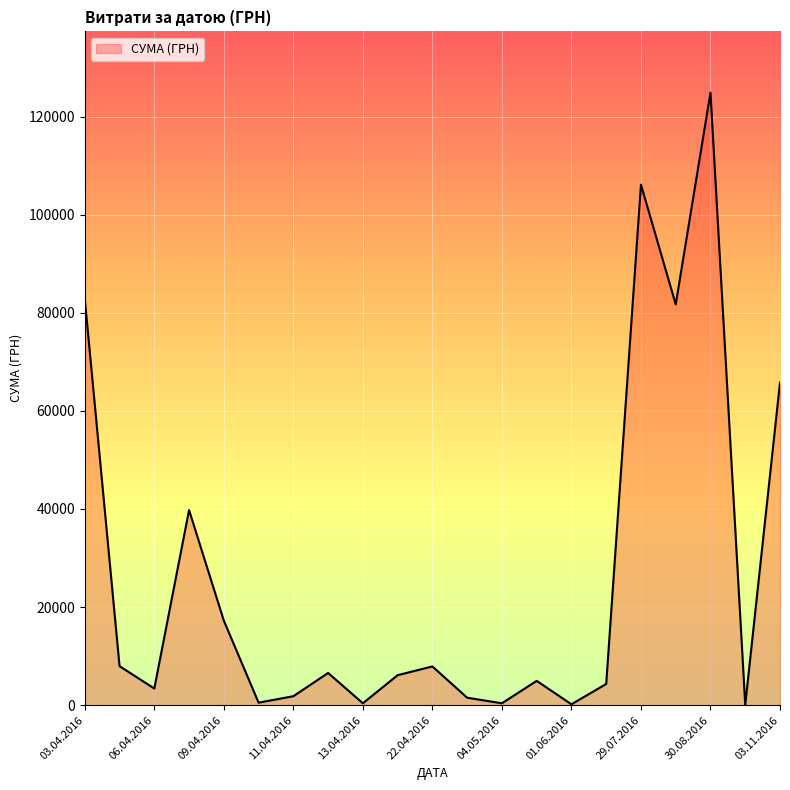

What is the greatest value displayed?

124904.8